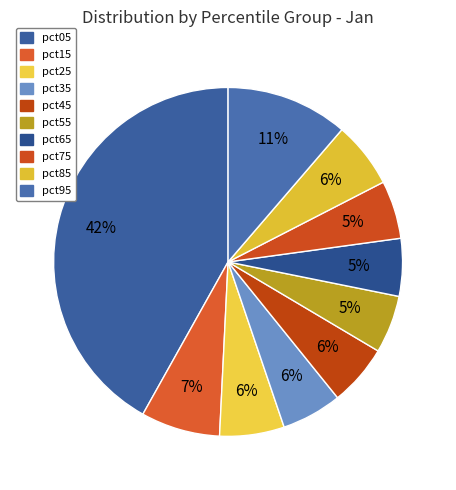

Does pct15 represent more than half of the total?

No